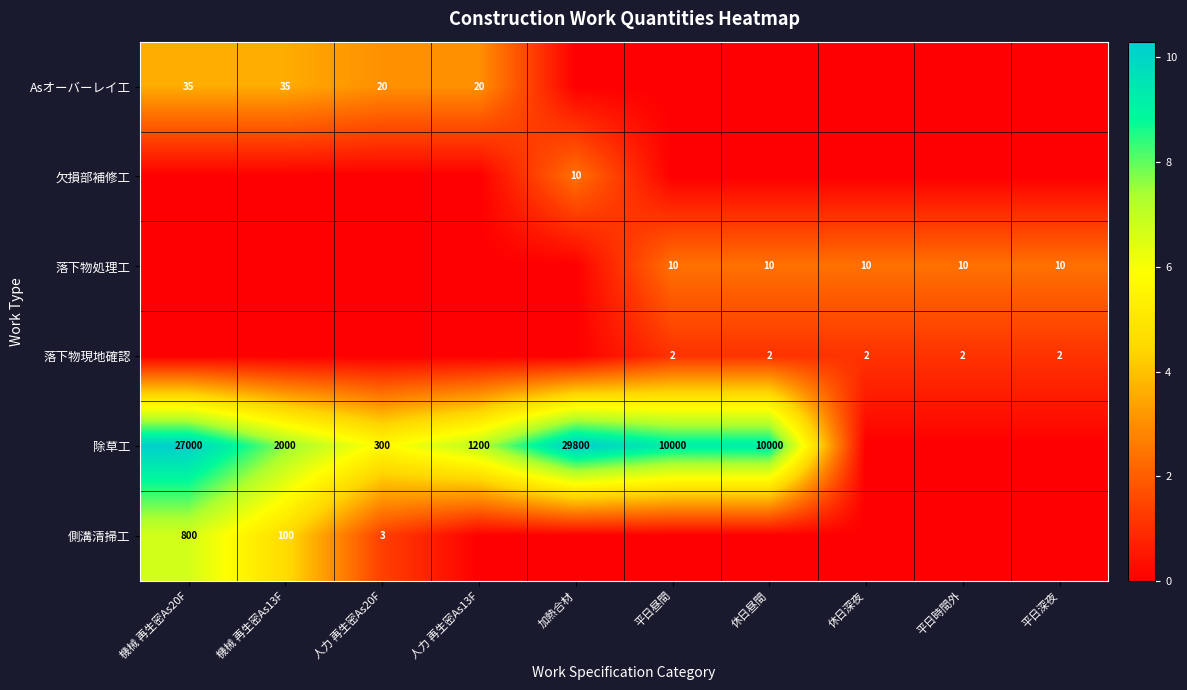

Is the value of 落下物処理工 at 平日昼間 greater than the value of Asオーバーレイ工 at 人力 再生密As20F?

No